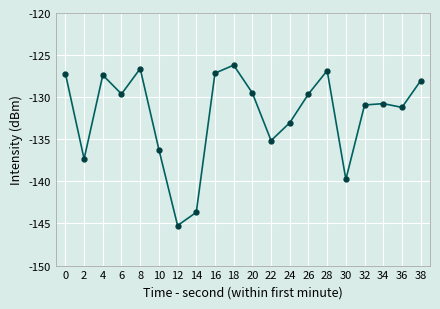

Where is the first local maximum?

4